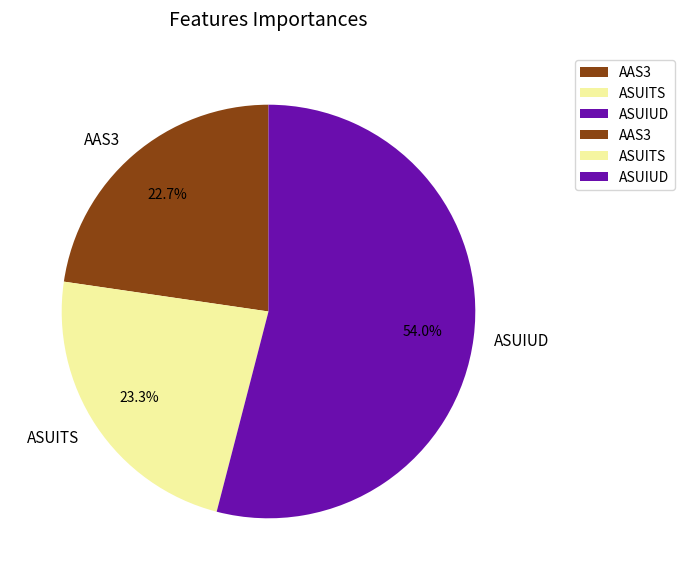

To the nearest percent, what is the combined percentage of AAS3 and ASUITS?

46%